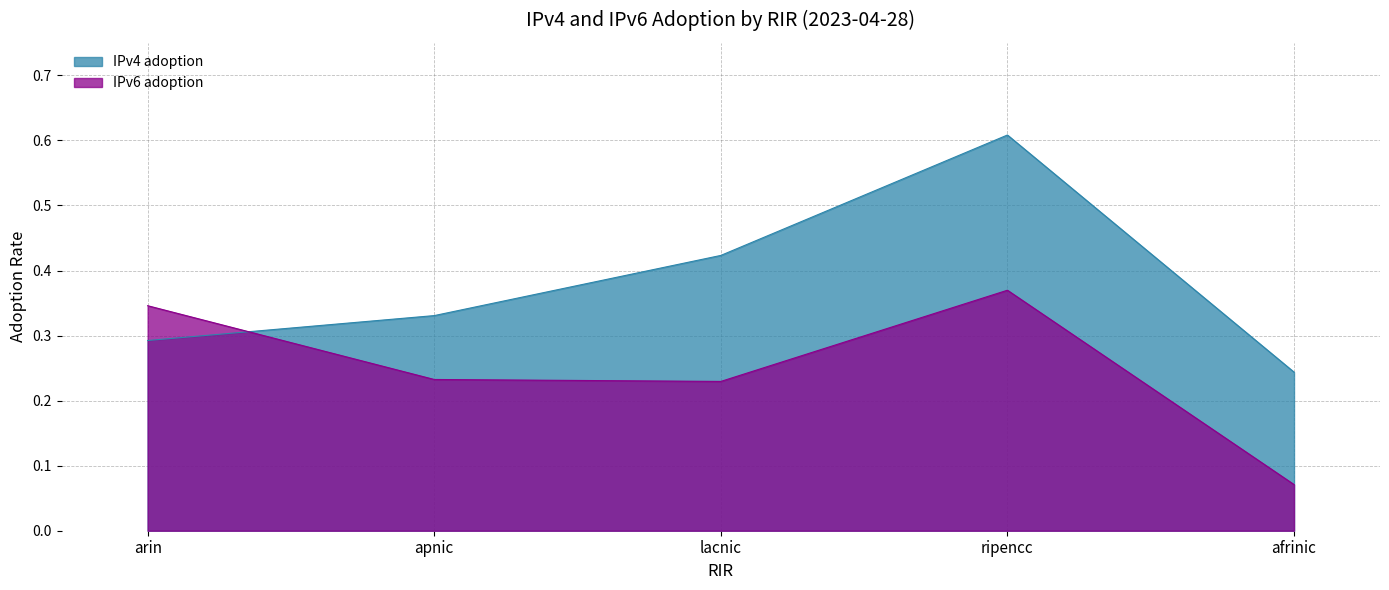

How many times do IPv6 adoption and IPv4 adoption cross each other?

1